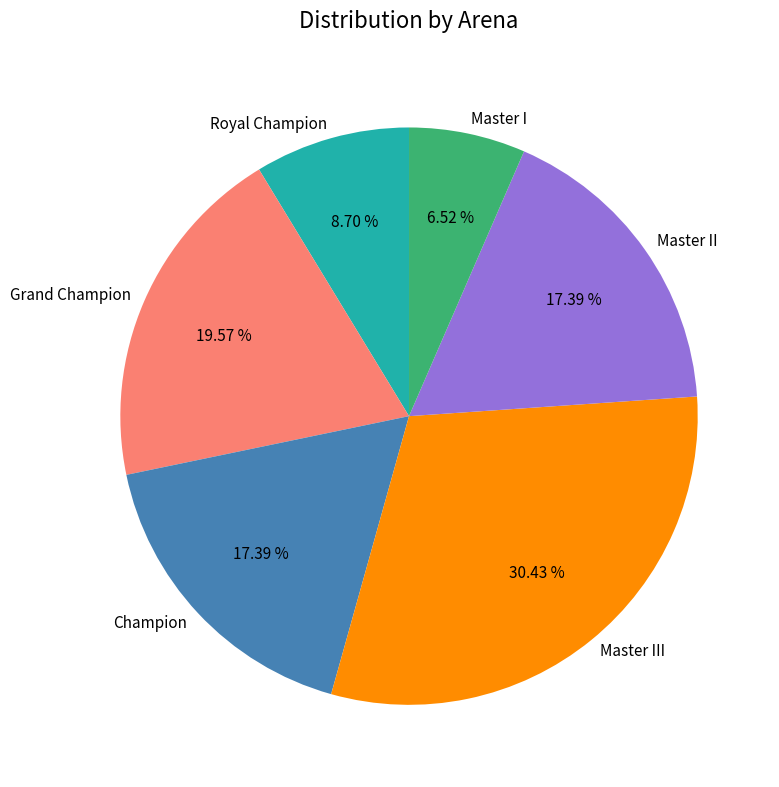

Which category has the biggest portion of the pie?

Master III